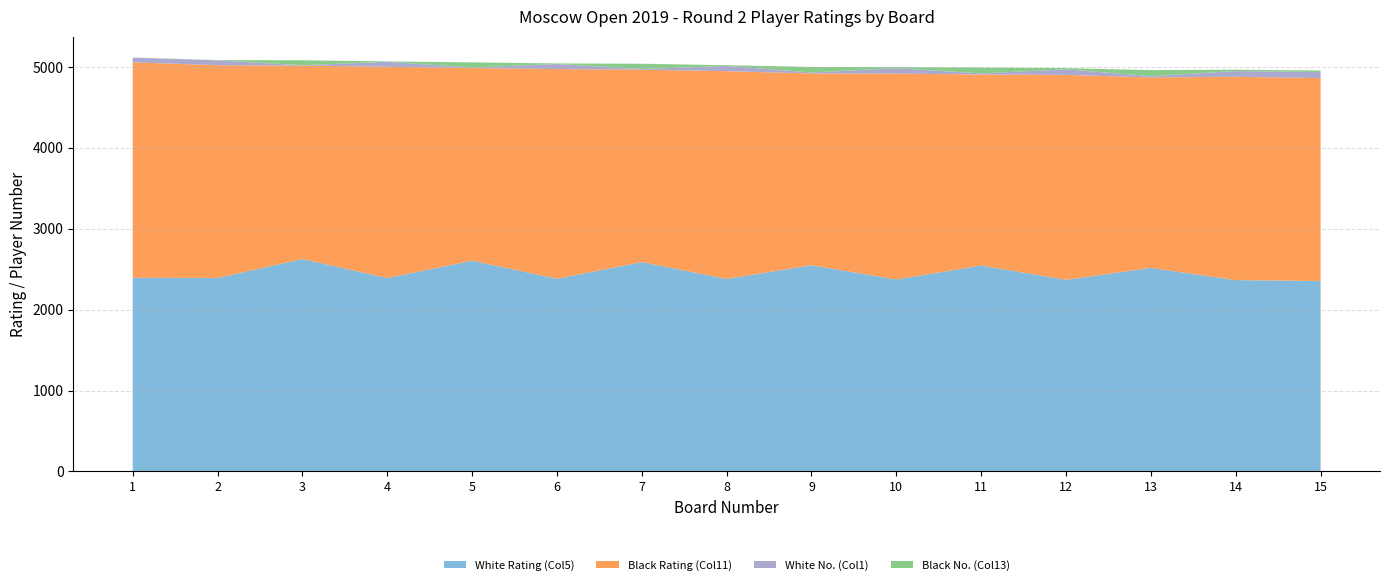

Reading right to left, what are all the values shown in this chart?

White Rating (Col5): 2354	2365	2516	2369	2545	2373	2549	2380	2588	2382	2605	2391	2626	2392	2394
Black Rating (Col11): 2508	2514	2355	2533	2362	2545	2371	2568	2378	2592	2382	2612	2391	2630	2663
White No. (Col1): 75	71	16	69	14	67	12	65	8	63	6	61	4	60	59
Black No. (Col13): 19	17	74	15	72	13	68	9	66	7	64	5	62	3	1